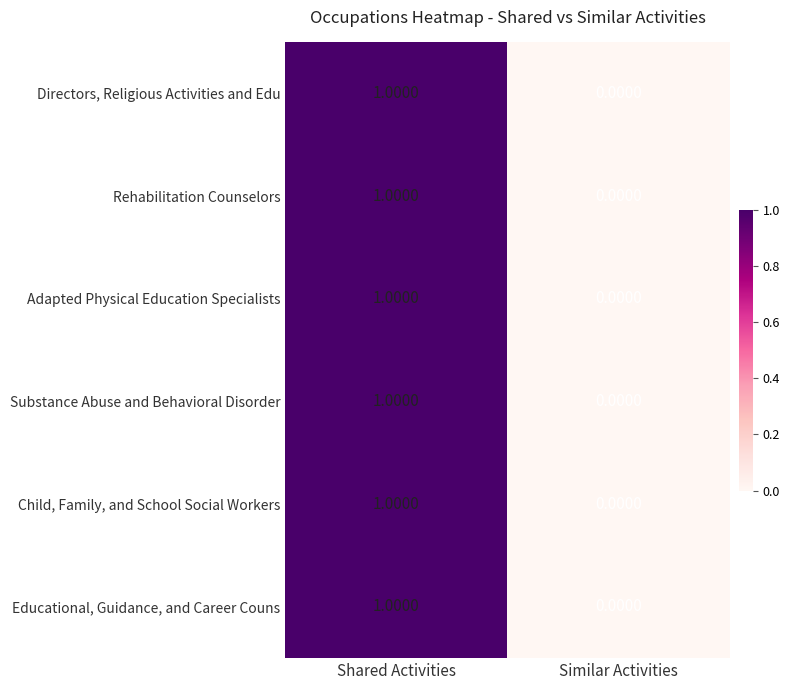

Which label corresponds to the smallest value in the chart?

Similar Activities